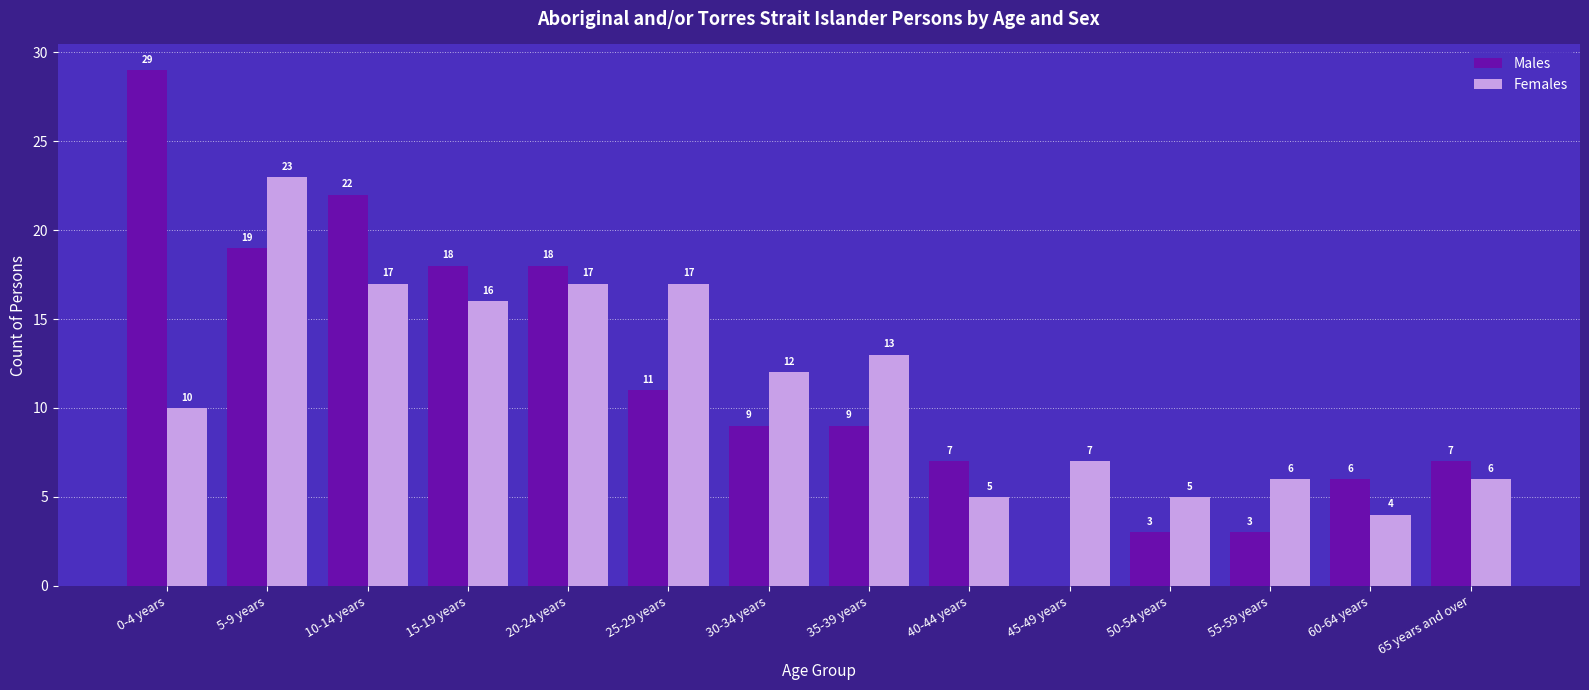

What is the sum of the Females values at 60-64 years and 65 years and over?

10